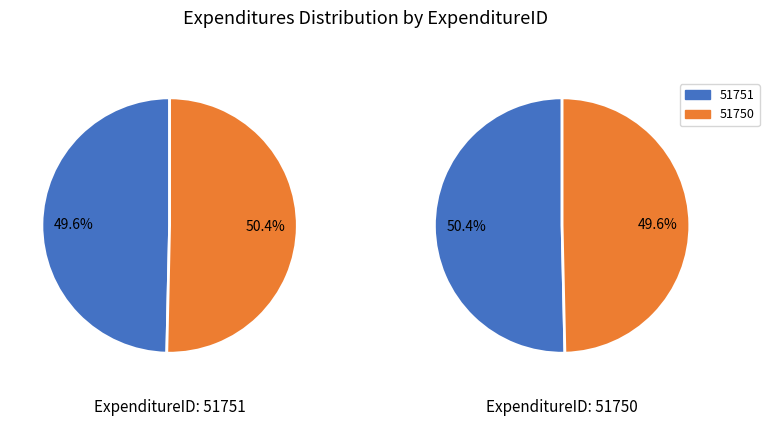

How many segments does this pie chart have?

2